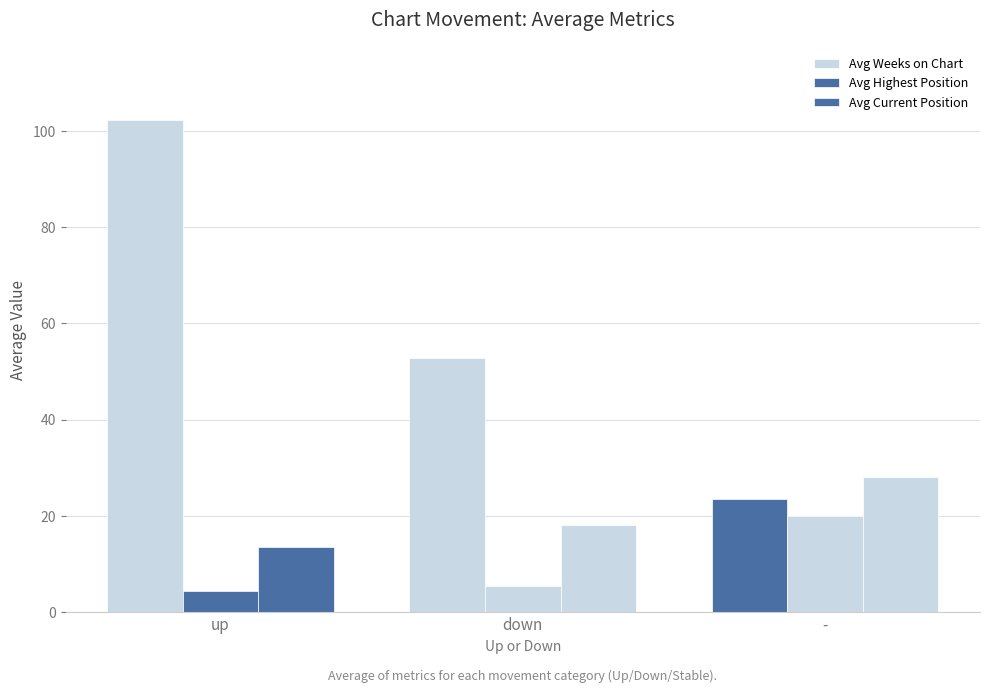

Reading right to left, what are all the values shown in this chart?

Avg Weeks on Chart: 23.5	52.9	102.2
Avg Highest Position: 19.9	5.5	4.4
Avg Current Position: 28.1	18.1	13.6